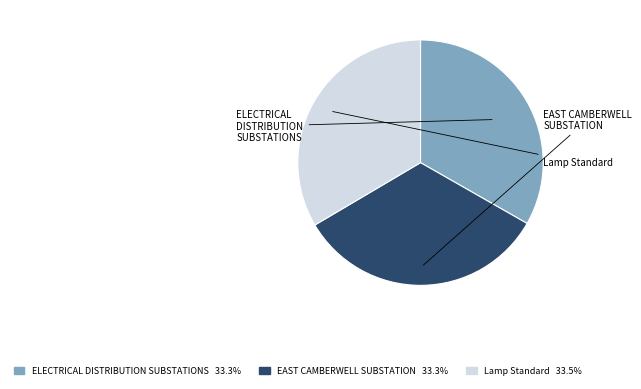

Does Lamp Standard account for over 50% of the chart?

No